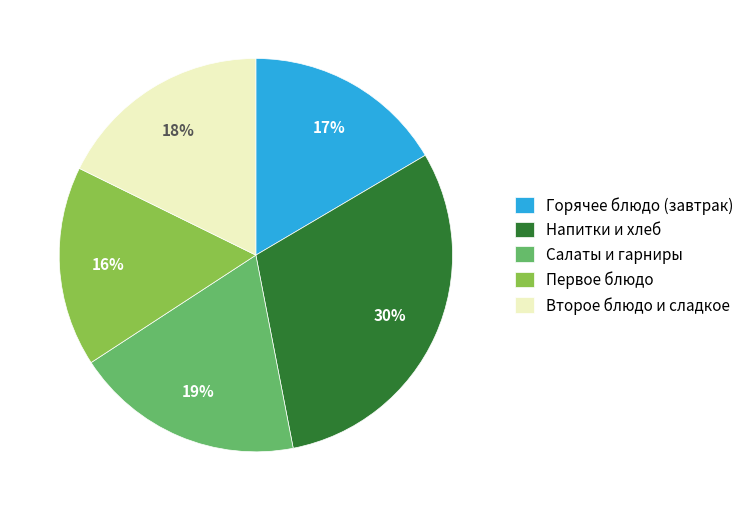

True or false: Первое блюдо accounts for 16% of the total.

True